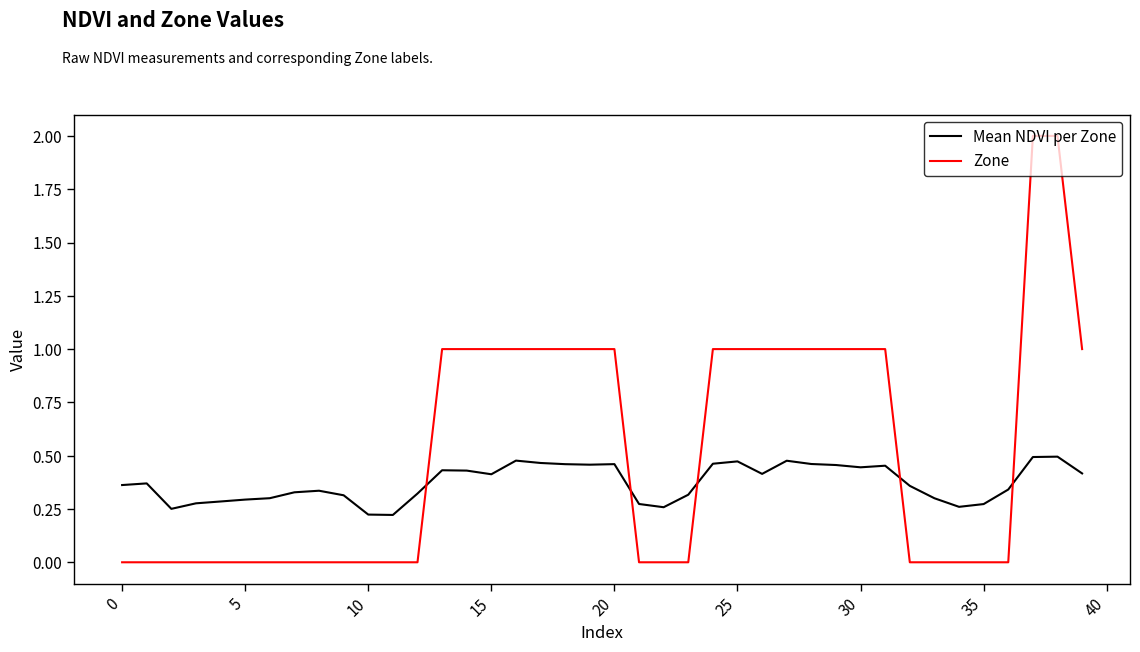

List the series in order of their overall mean, lowest first.

Mean NDVI per Zone, Zone